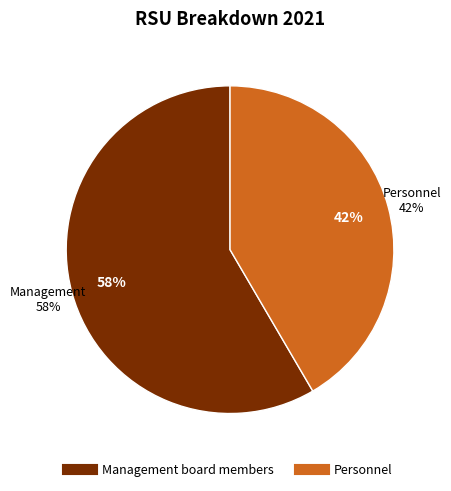

Which slice represents more than half of the pie?

Management board members